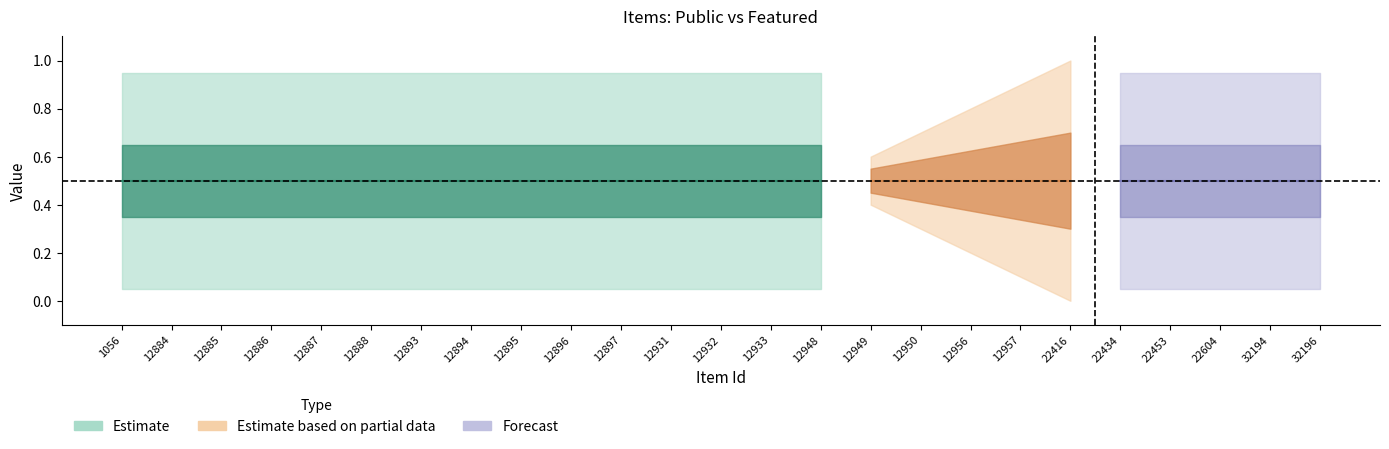

Is this an area chart (filled region under the line)?

No